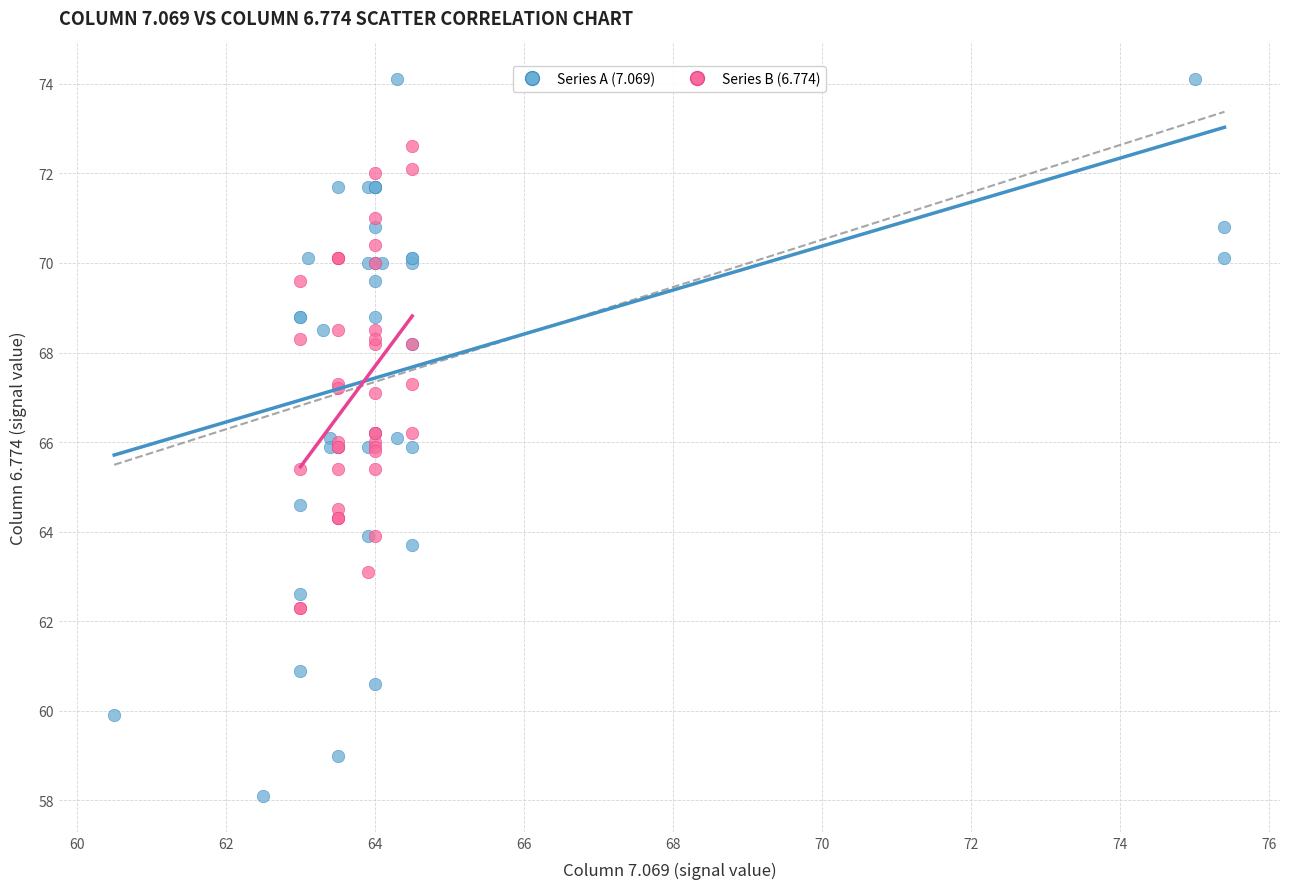

Which series has the largest Y range (max minus min)?

Series A (7.069)